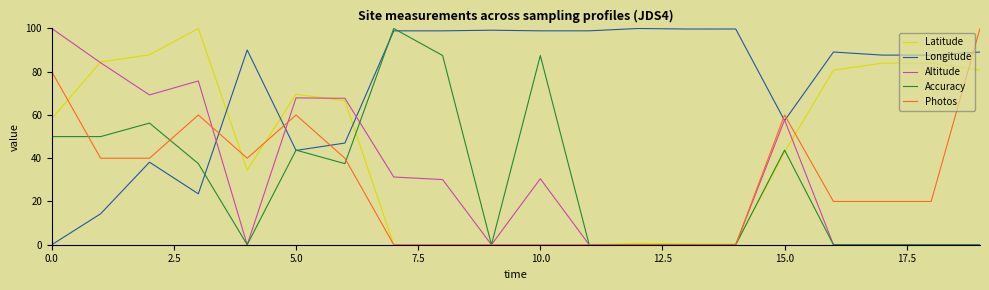

What is the greatest value displayed?

100.0